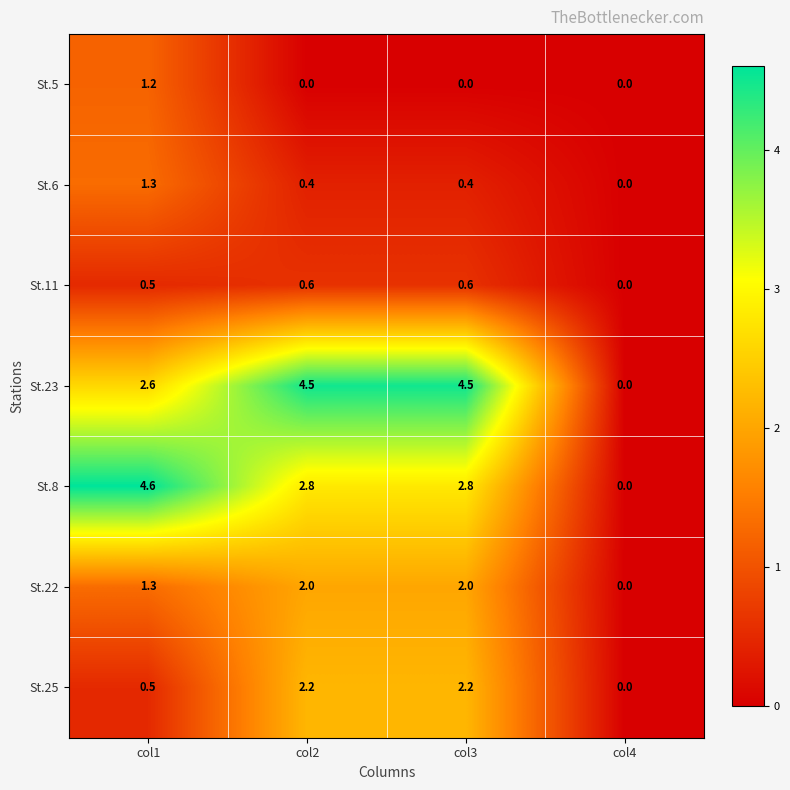

What is the difference between the maximum and minimum values in the St.22 series?

2.0